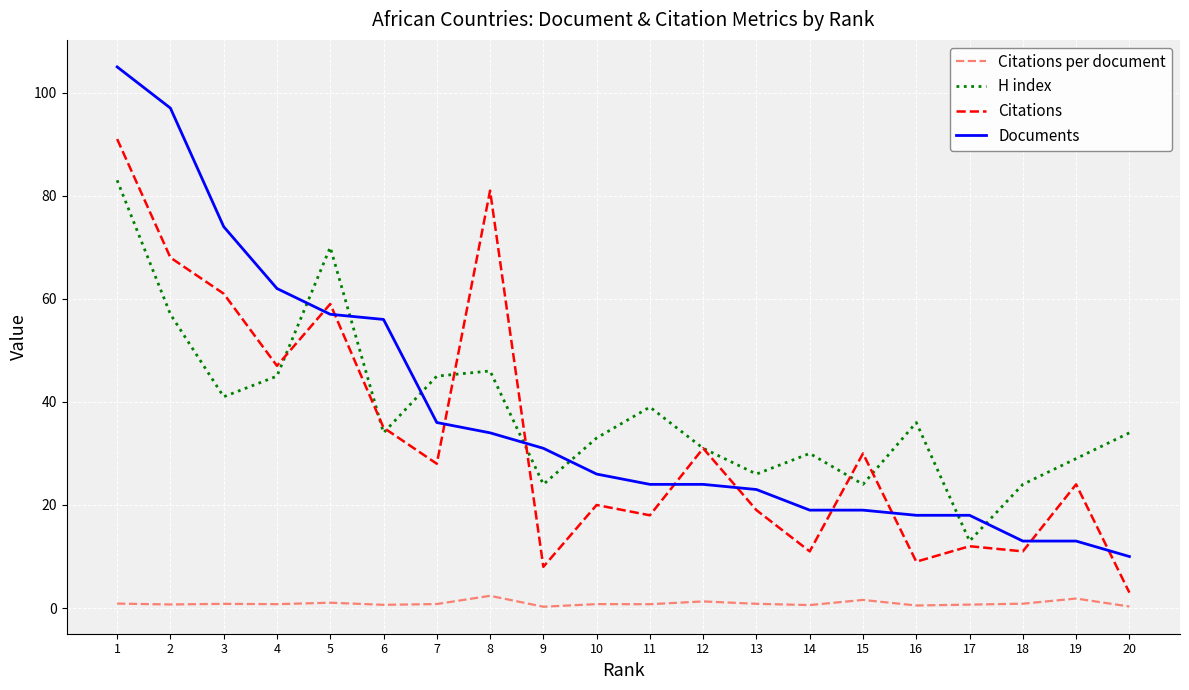

Which series changed the most between 5 and 20?

Citations